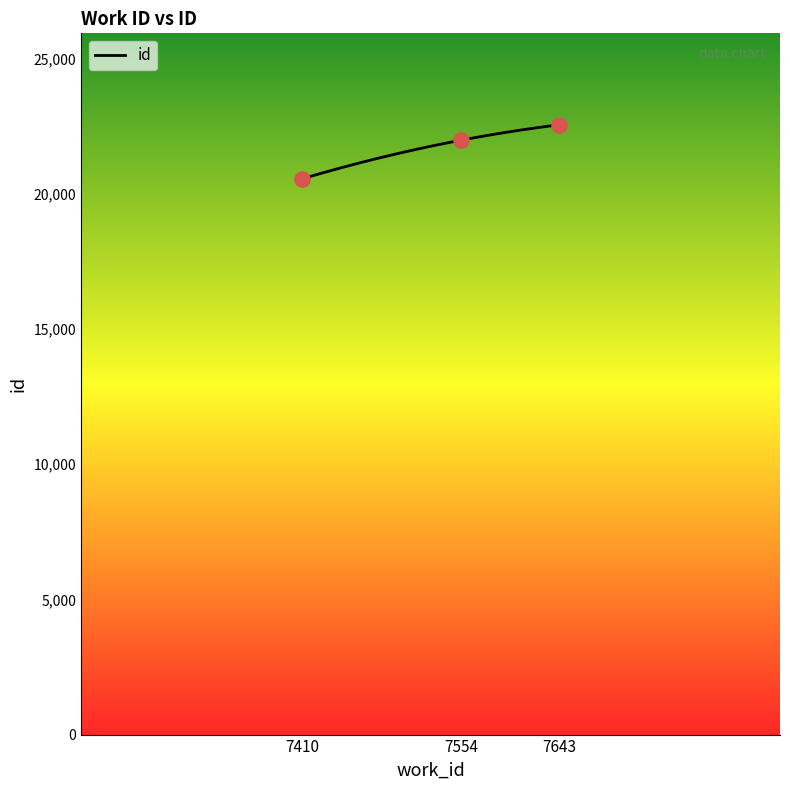

Approximately how many times larger is the value at 7643 compared to 7554?

1.0